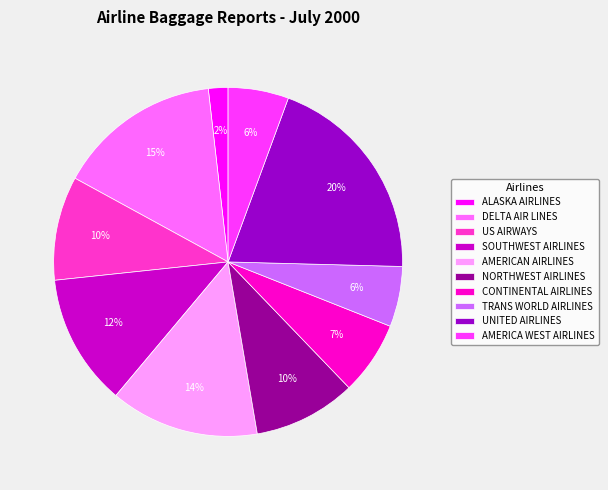

How many segments does this pie chart have?

10